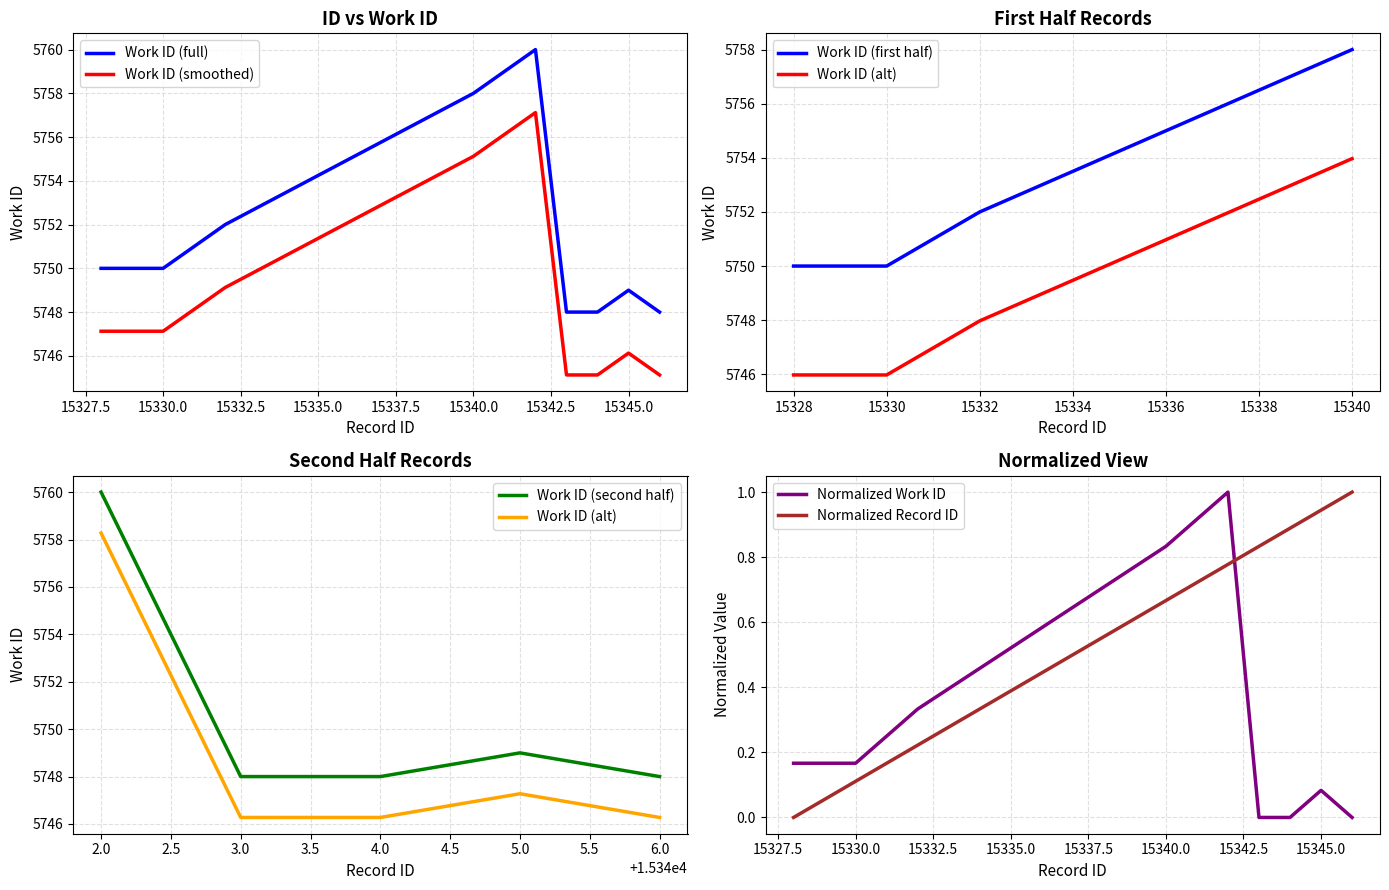

True or false: work_id and id cross at least once.

False